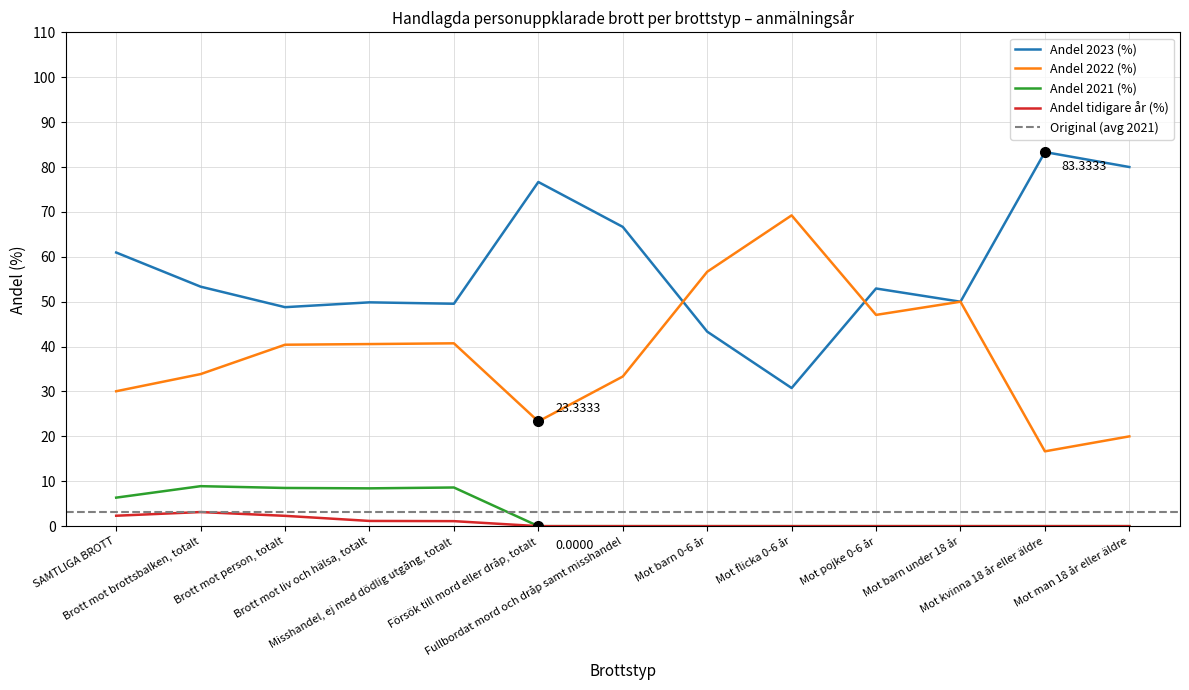

What position from the right is Mot pojke 0-6 år?

4